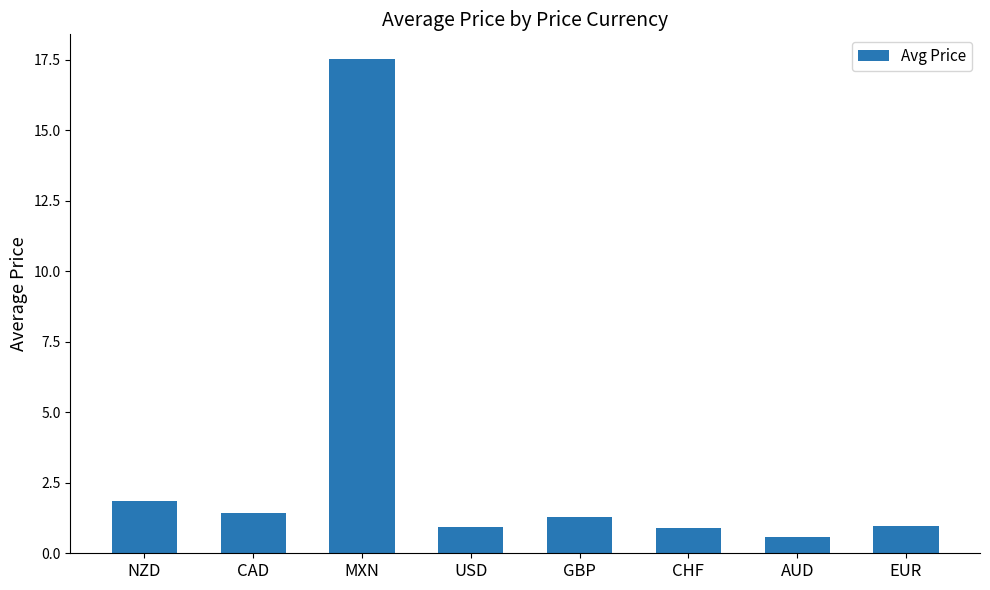

What is the label of the 5th bar from the left?

GBP